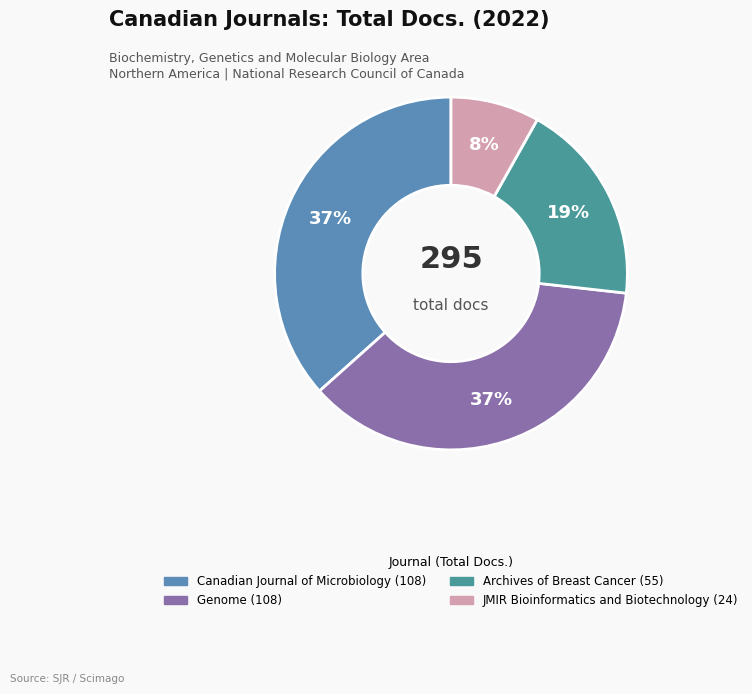

Which category has the biggest portion of the pie?

Canadian Journal of Microbiology